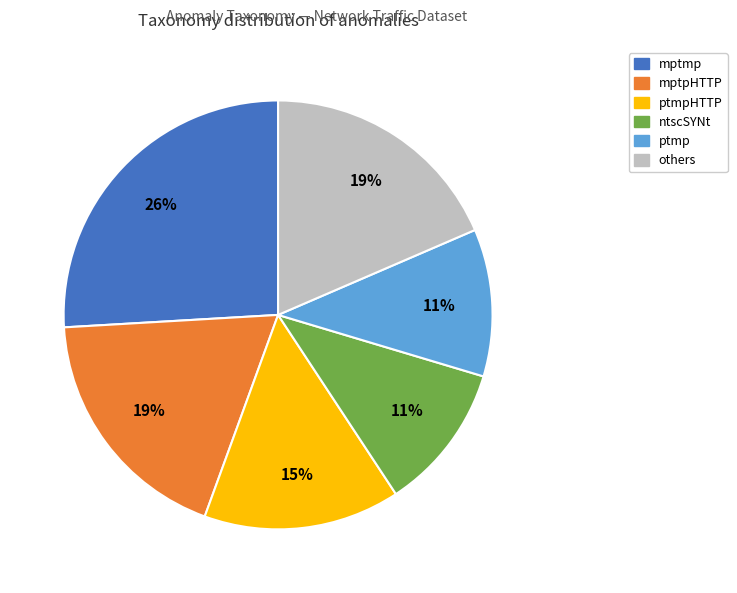

How many segments does this pie chart have?

6